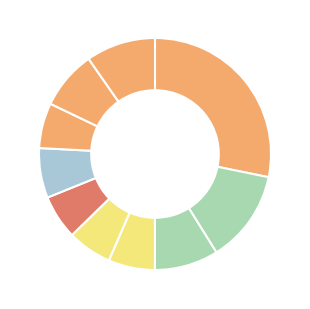

How many segments does this pie chart have?

10